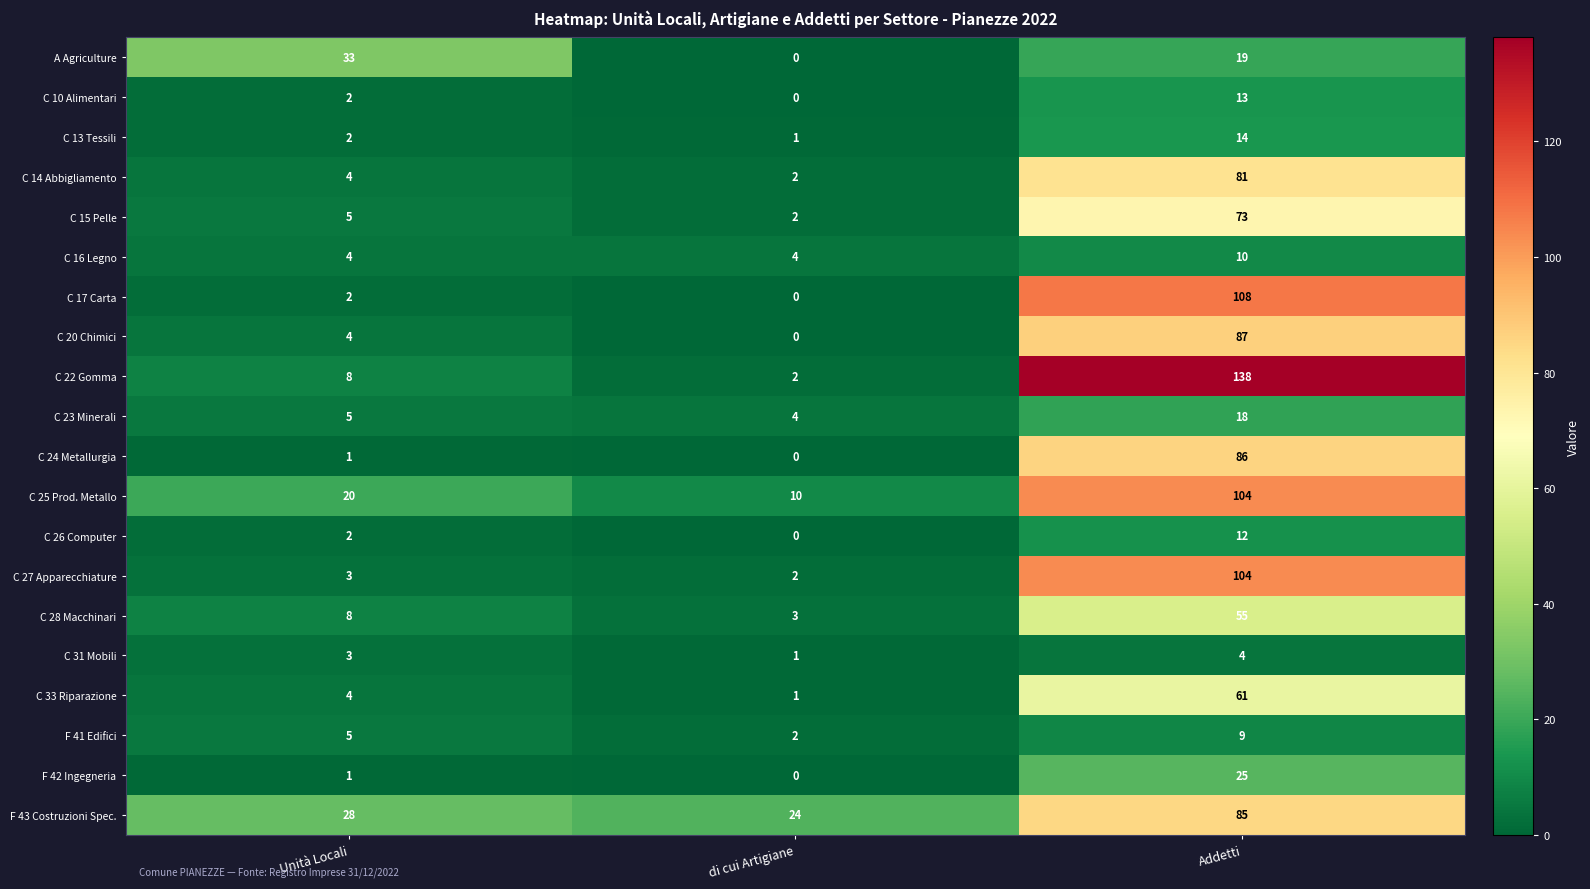

Count the number of data series in this chart.

20